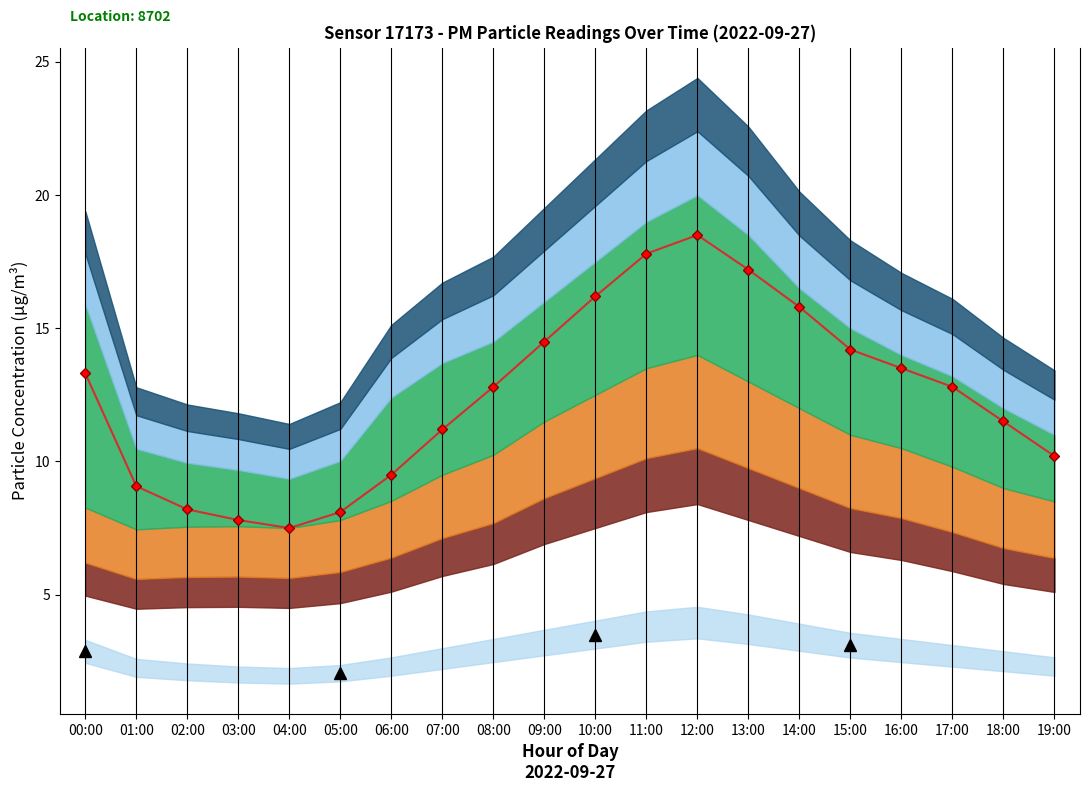

Is this an area chart (filled region under the line)?

No